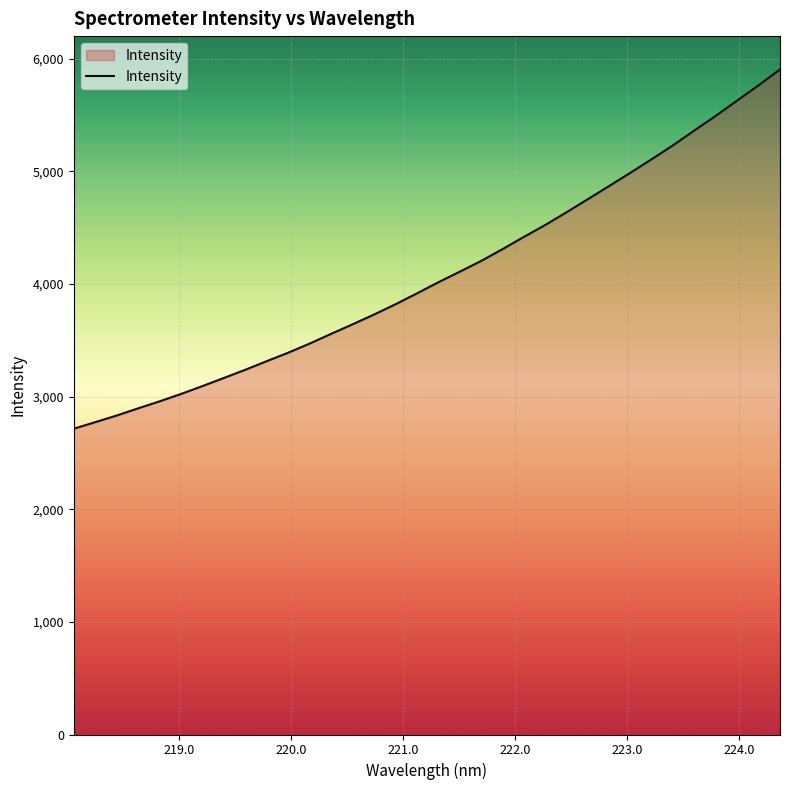

What is the greatest value displayed?

5906.2